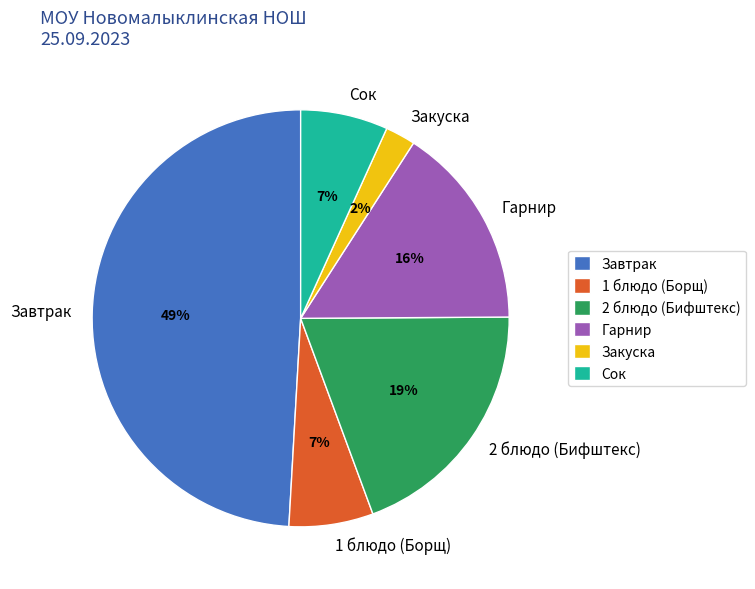

To the nearest percent, what is the difference between the largest and smallest slice percentages?

47%